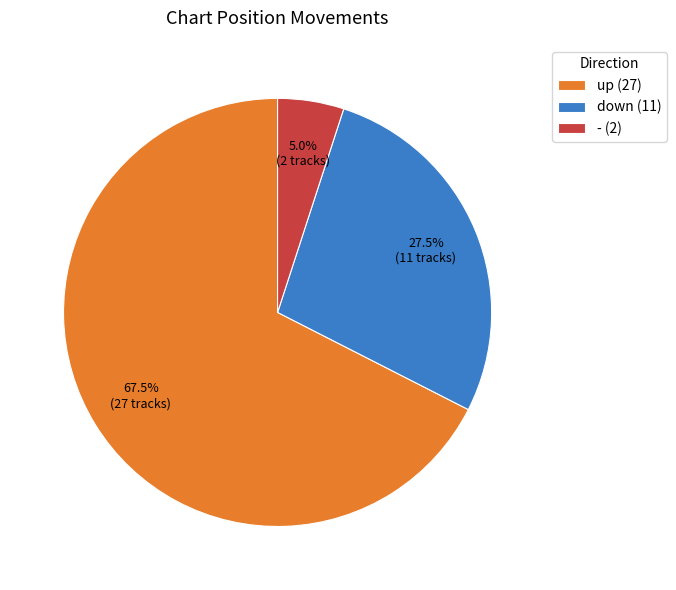

How much of the chart is everything except down?

72.5%